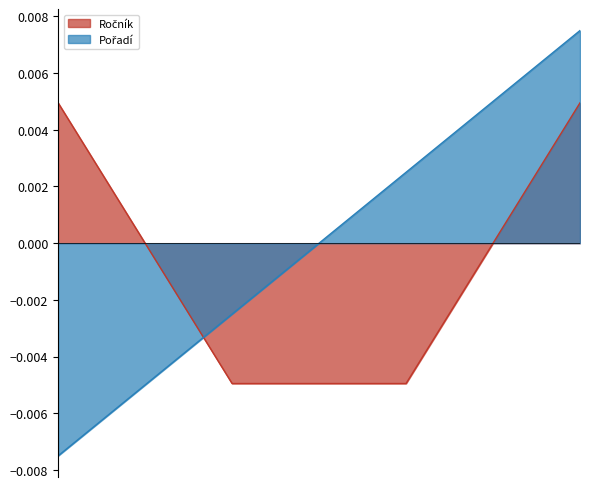

Which series changed the most between Pfefferová Andrea and Bočková Markéta?

Pořadí